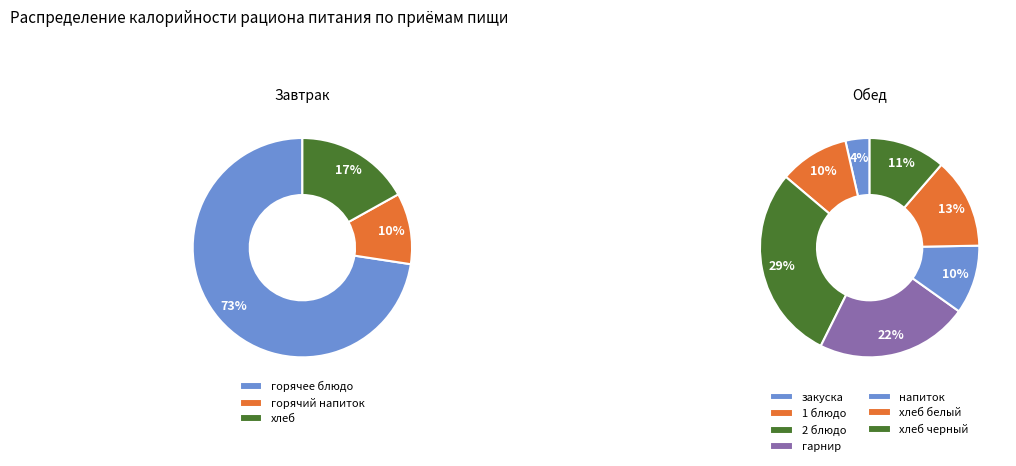

The Хлеб Городской (завтрак) slice represents 10% of the pie. True or false?

False